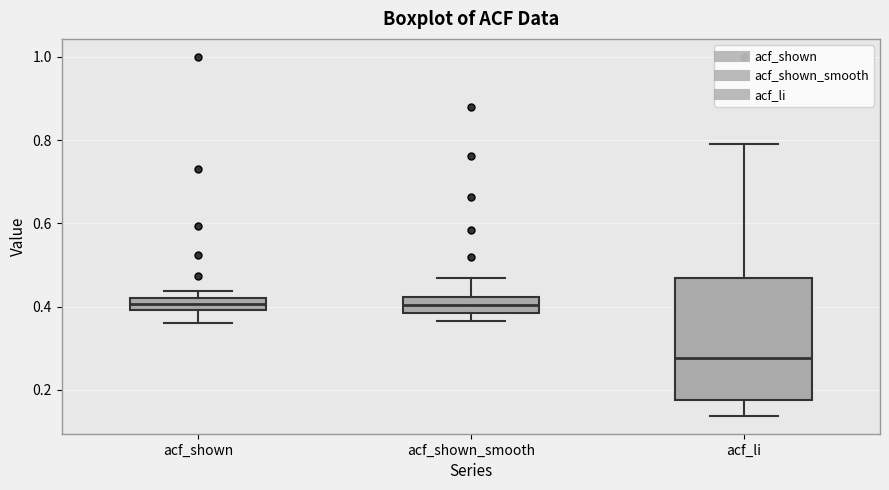

Where is the upper edge of the box for acf_shown_smooth on the y-axis? The values are not printed on the chart, so give them approximately, as read against the axis.

0.42